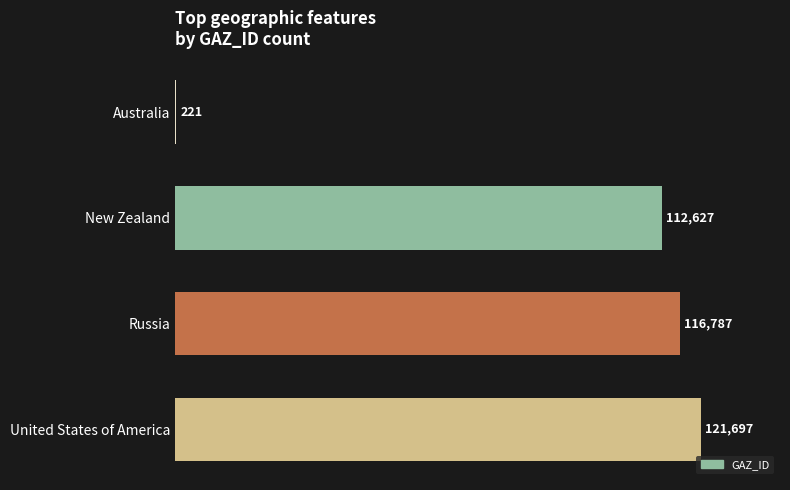

What is the maximum value shown in the chart?

121697